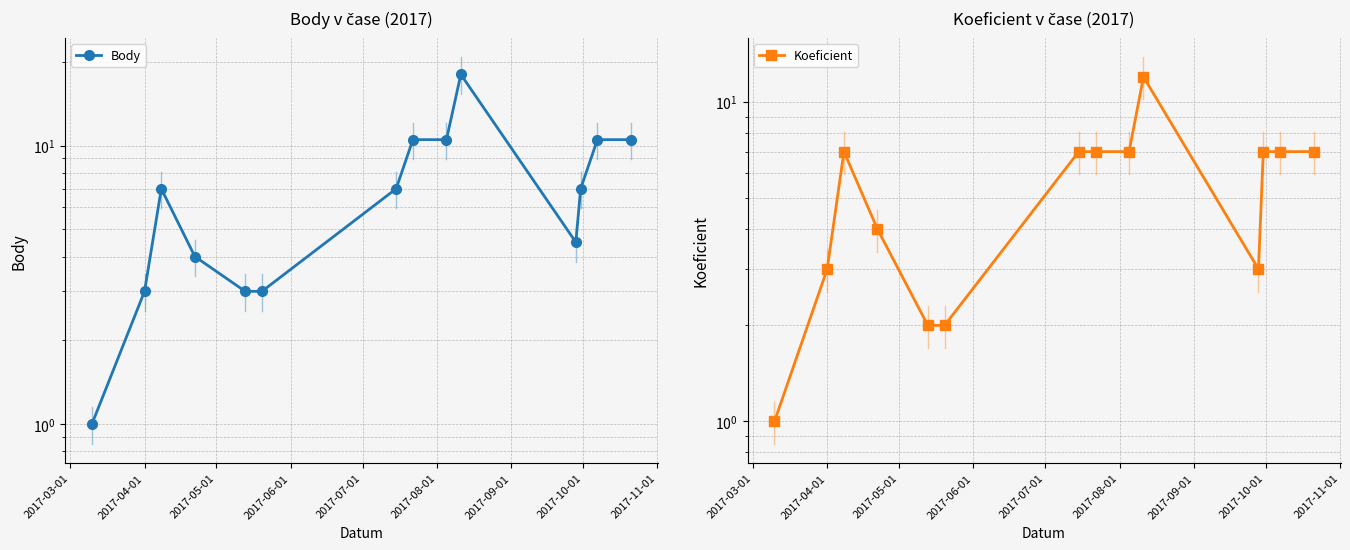

Is it true that Koeficient equals 9.9 at 2017-11-01?

False